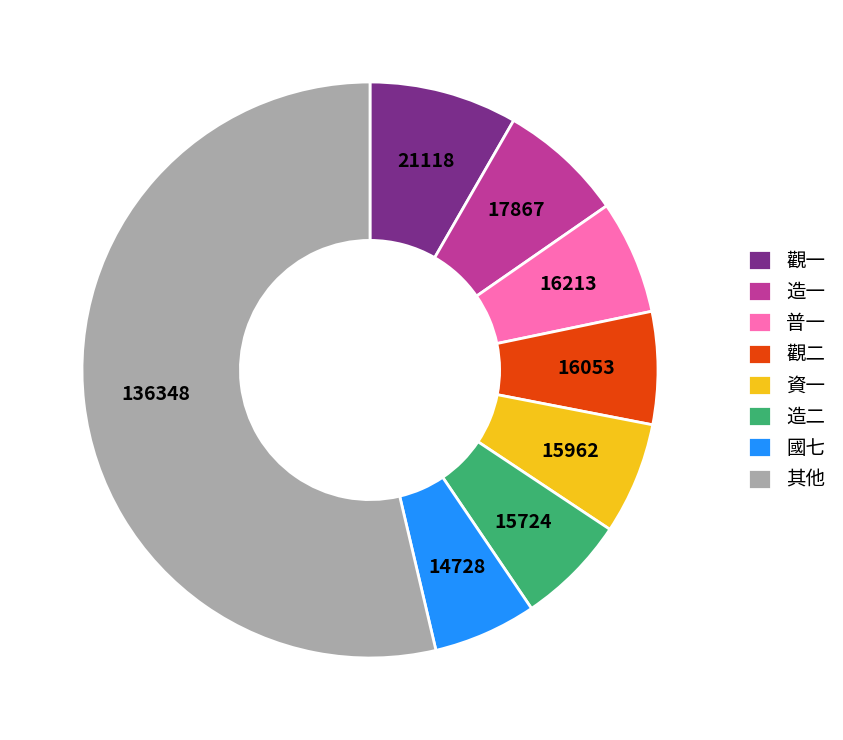

Which category has the biggest portion of the pie?

其他